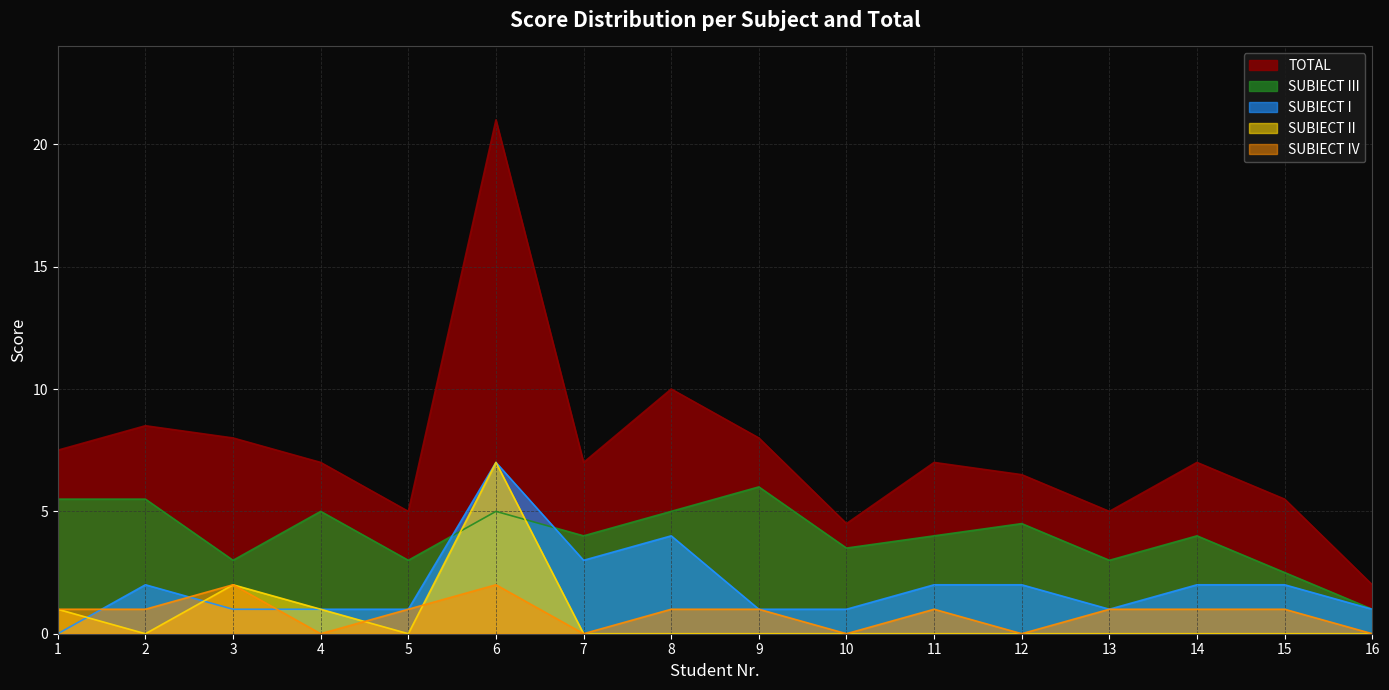

Does the chart display data point markers on the line(s)?

No